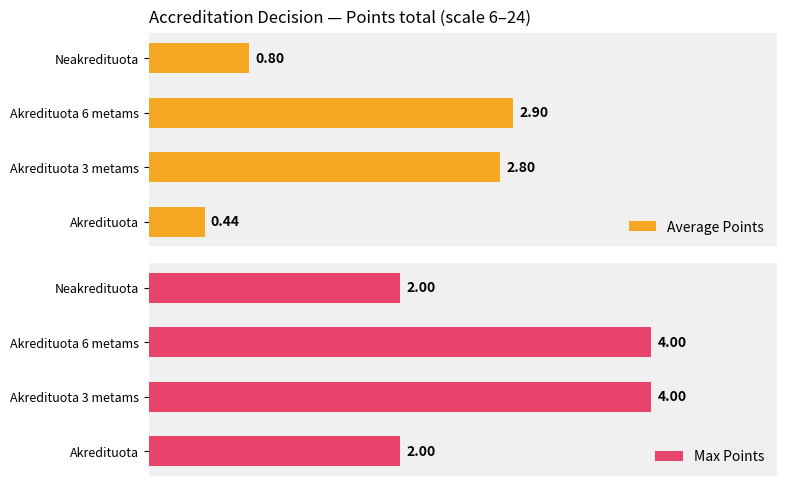

List the labels in order of Average Points value, largest first.

Akredituota 6 metams, Akredituota 3 metams, Neakredituota, Akredituota